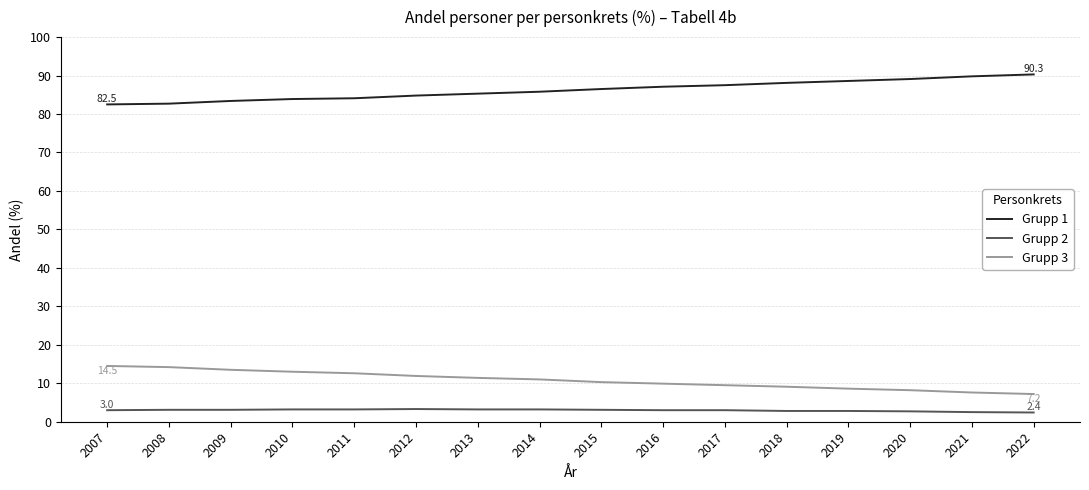

What is the greatest value displayed?

90.3